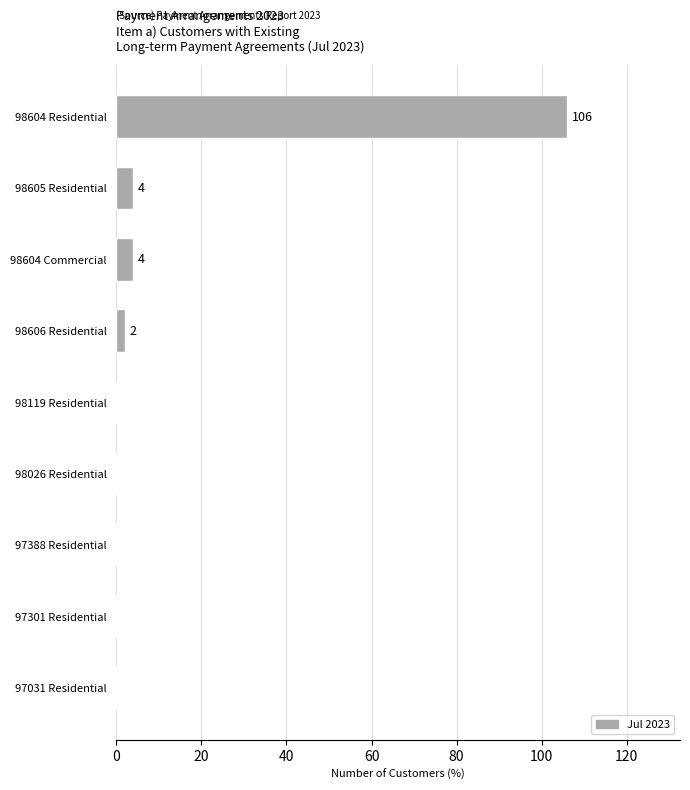

The value at 98026 Residential is -54. True or false?

False